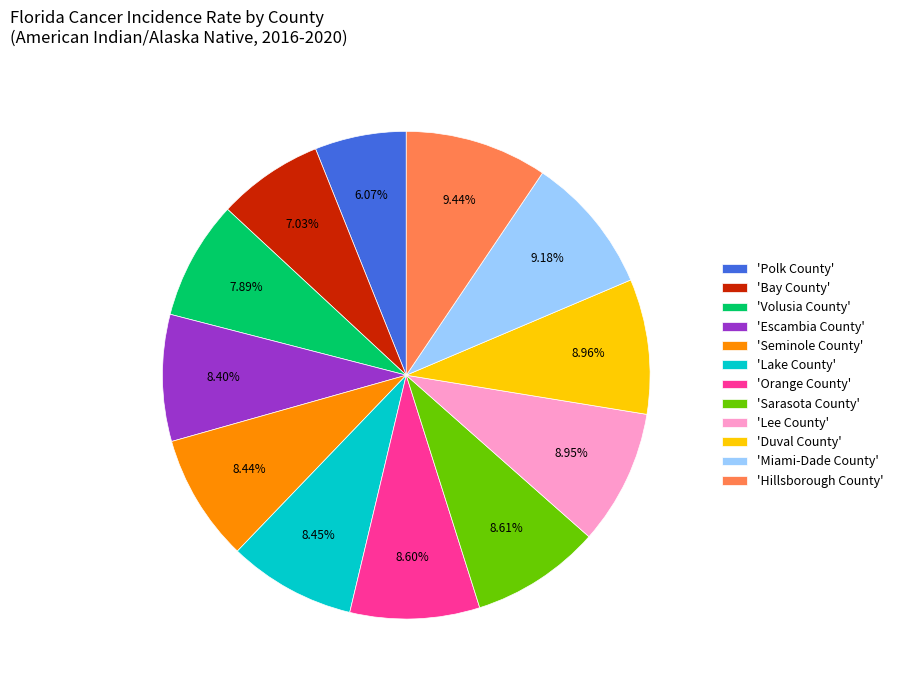

Between 'Lee County' and 'Volusia County', which is larger?

'Lee County'